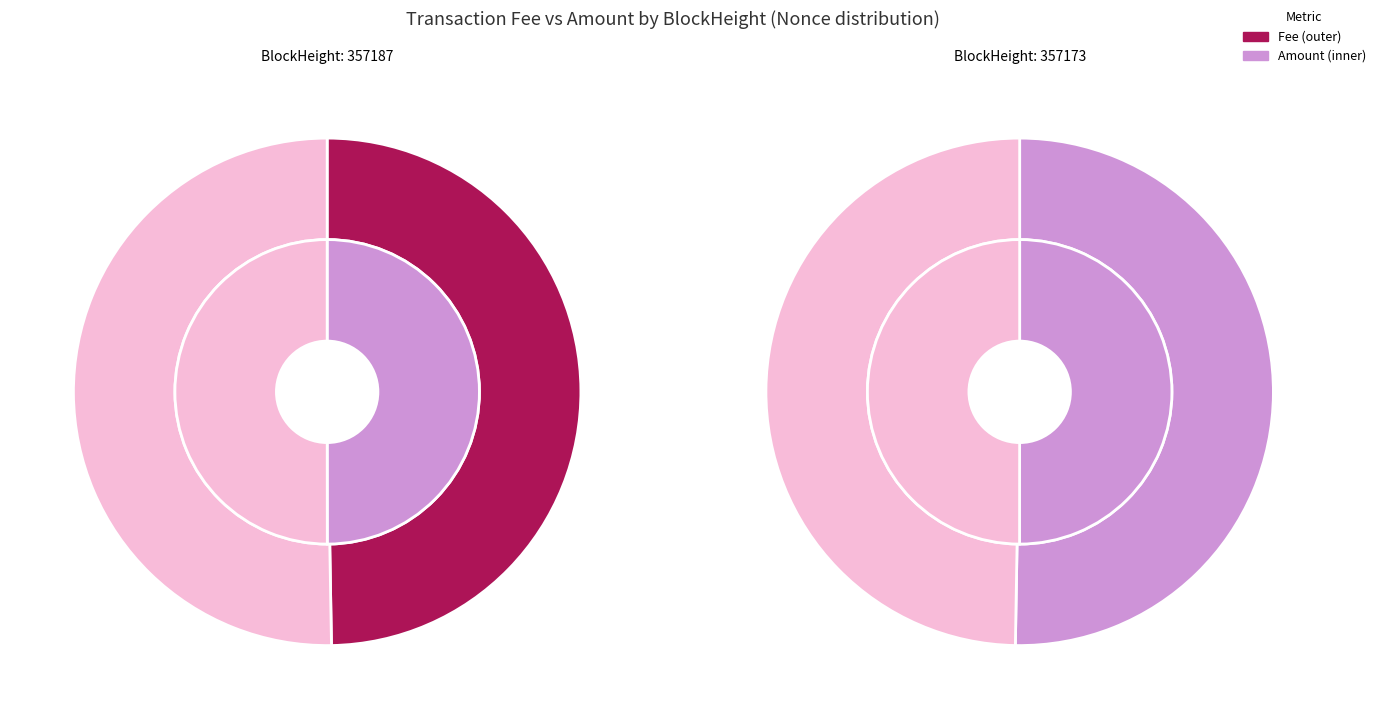

To the nearest percent, what is the average slice percentage?

50%